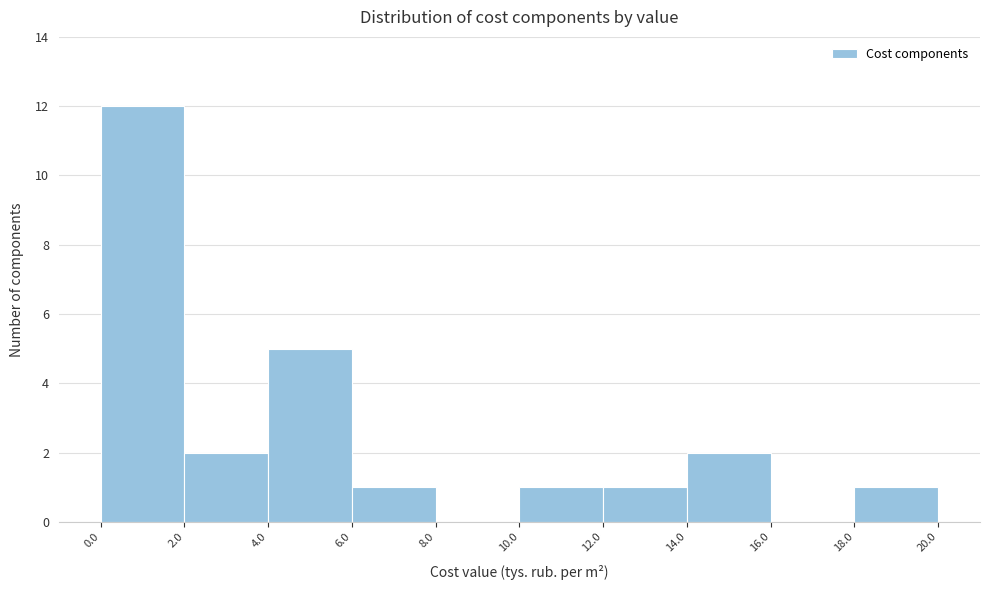

How tall is the bar that spans 2.0 to 4.0 on the x-axis? The values are not printed on the chart, so give them approximately, as read against the axis.

2